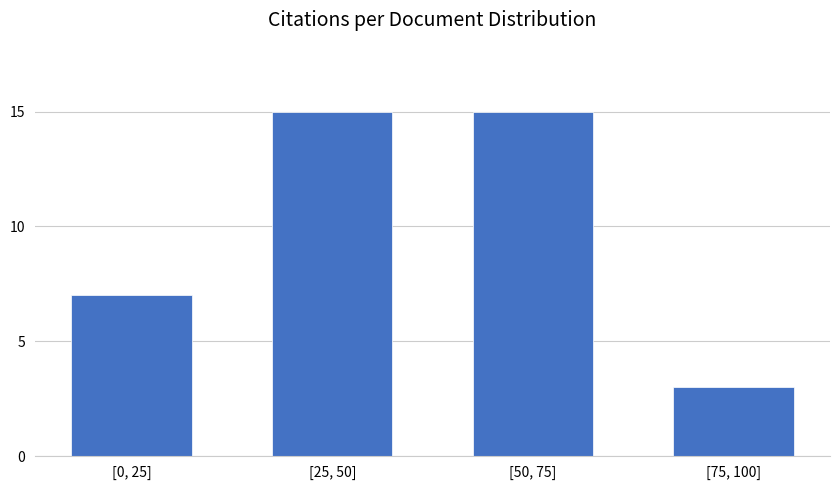

Reading left to right, transcribe all the data shown in this chart.

[0, 25]=7	[25, 50]=15	[50, 75]=15	[75, 100]=3